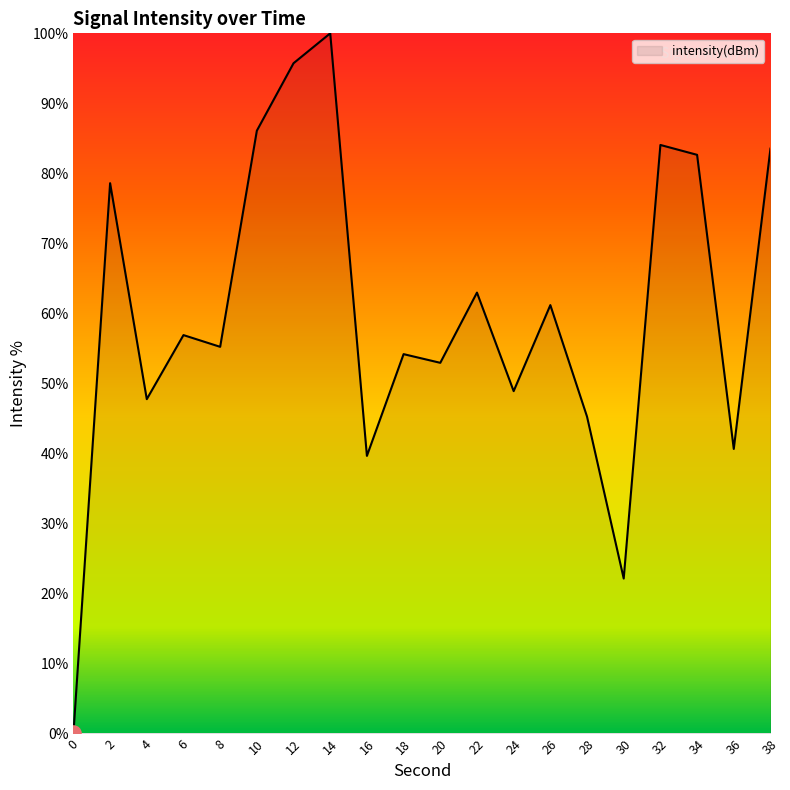

What is the change in value from 10 to 16?

-46.4